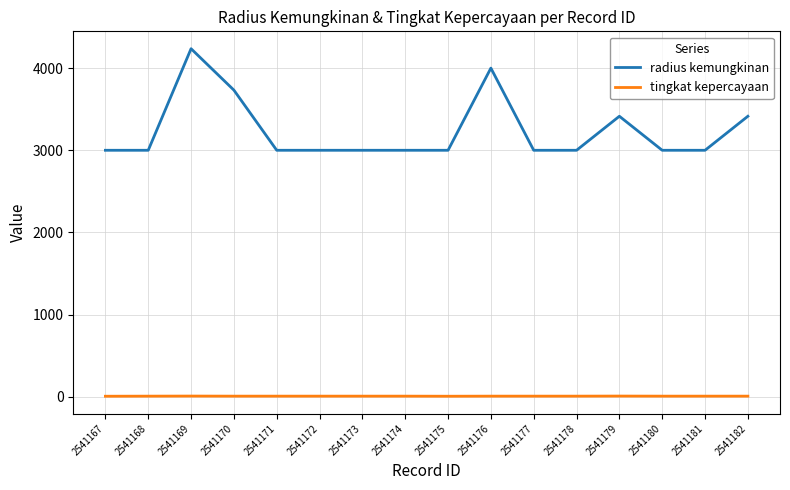

What are all the series names shown in the legend?

radius kemungkinan, tingkat kepercayaan